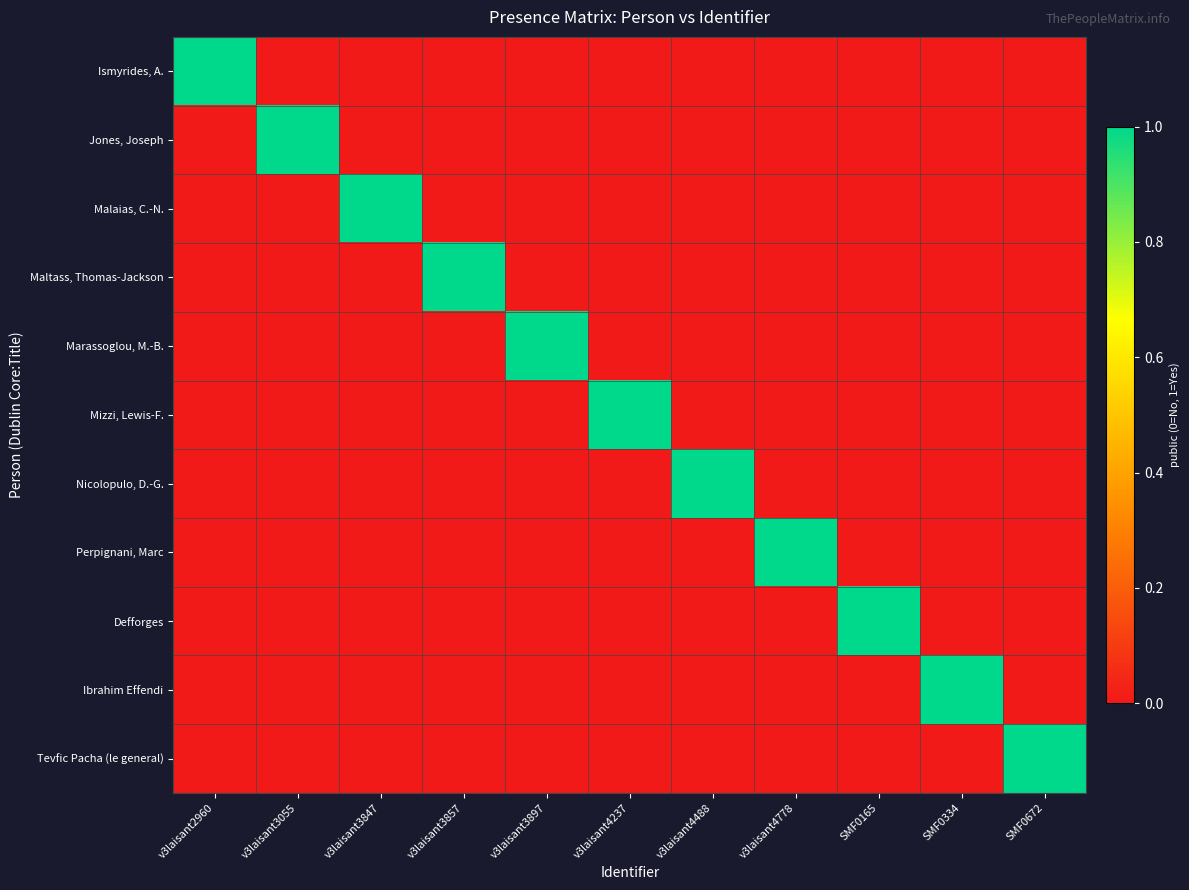

Which label corresponds to the largest value in the chart?

v3laisant2960